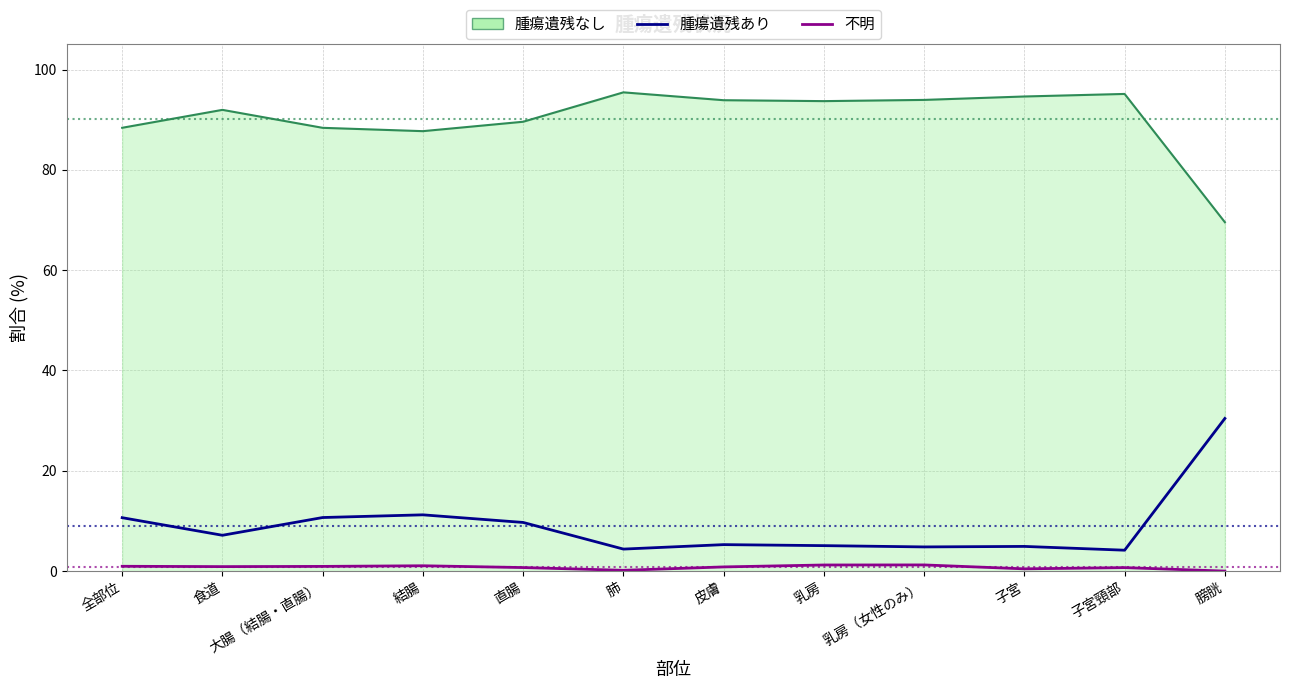

Where is 腫瘍遺残あり nearest to the value 17?

結腸